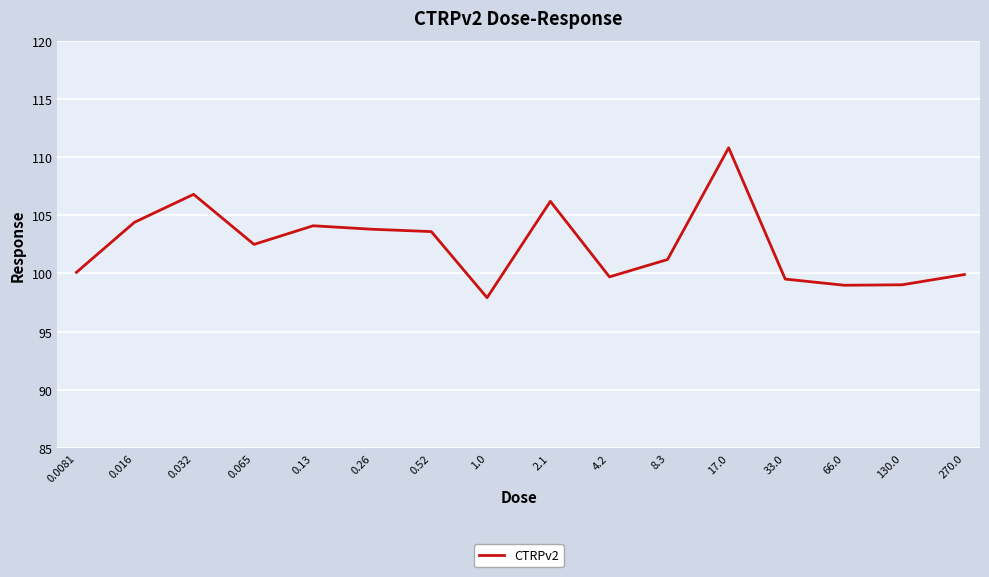

Reading right to left, extract all data points from this chart.

99.9	99.0	99.0	99.5	110.8	101.2	99.7	106.2	97.9	103.6	103.8	104.1	102.5	106.8	104.4	100.1